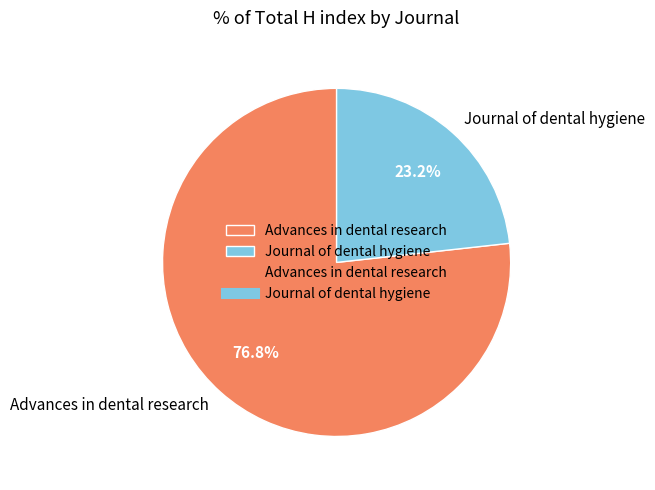

How much of the chart is everything except Journal of dental hygiene?

76.8%